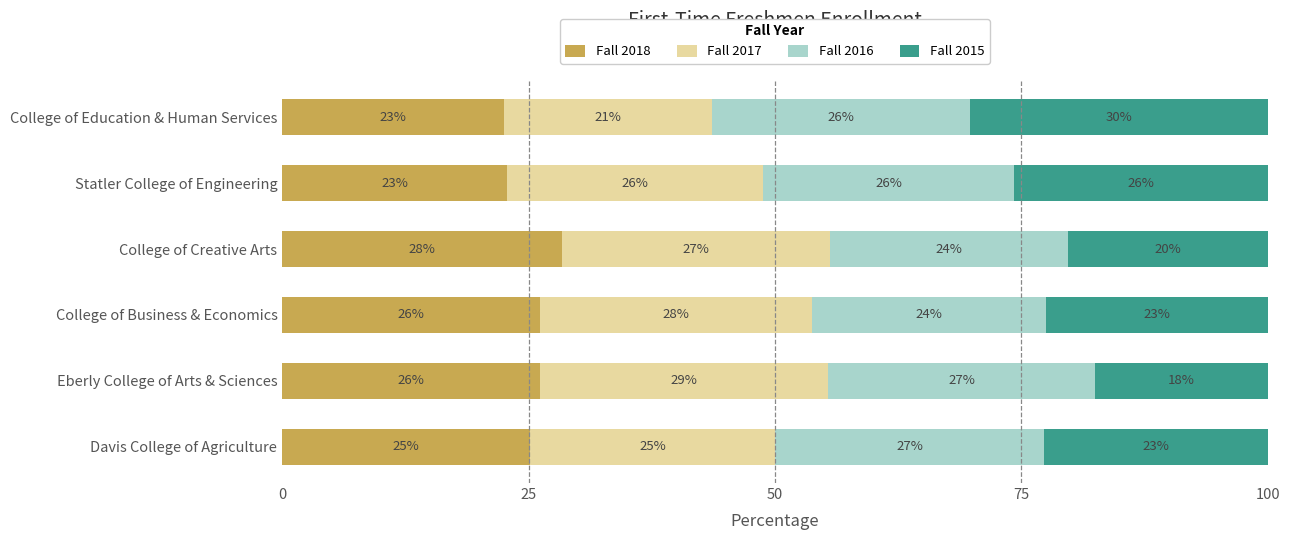

What are all the series names shown in the legend?

Fall 2018, Fall 2017, Fall 2016, Fall 2015